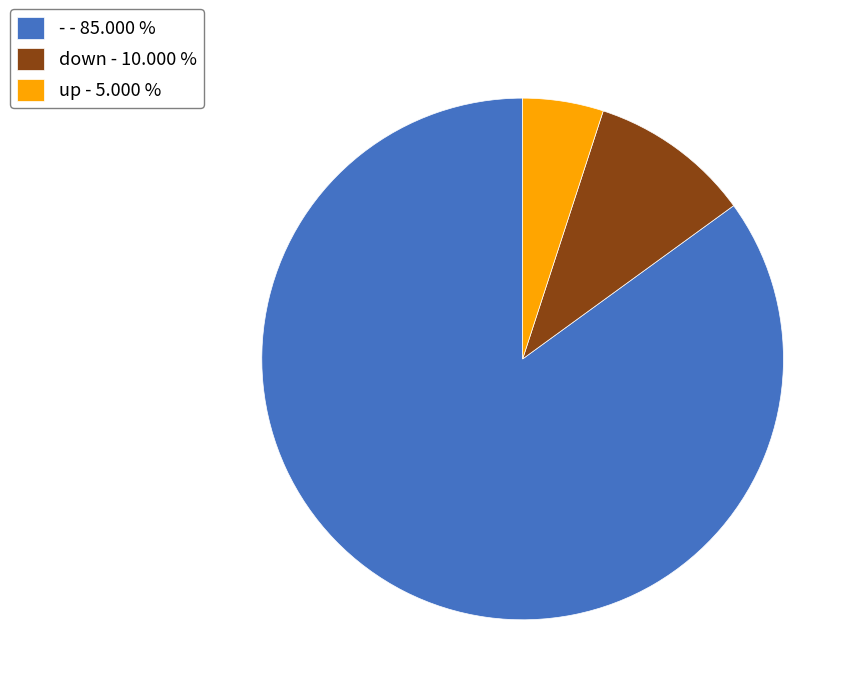

Is there any slice that represents more than half of the pie?

Yes